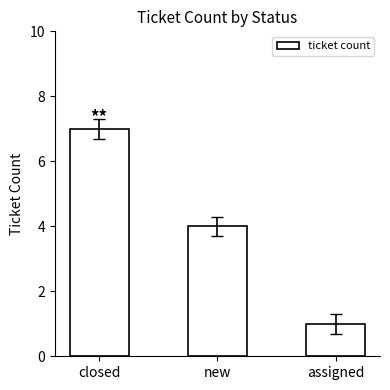

Reading right to left, transcribe all the data shown in this chart.

1	4	7